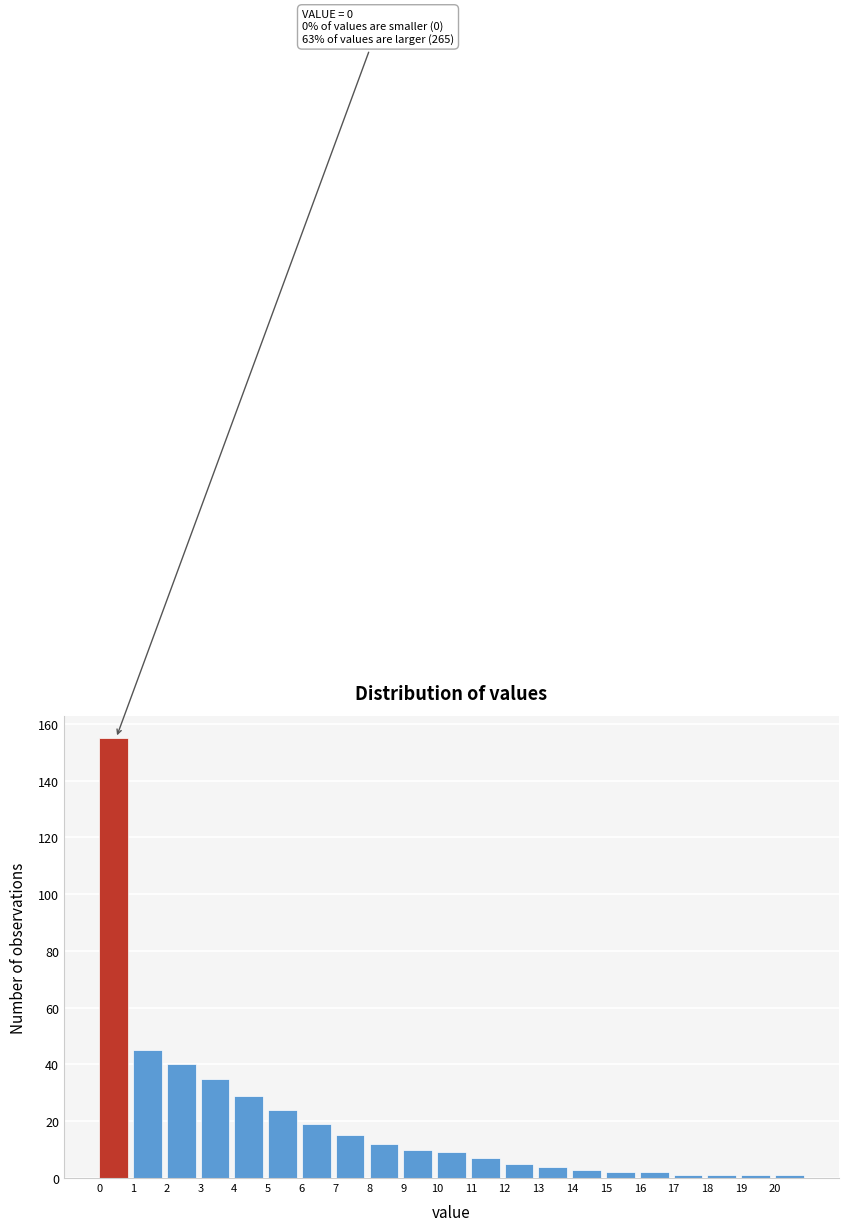

Over which range of the x-axis is the bar tallest?

0 to 1